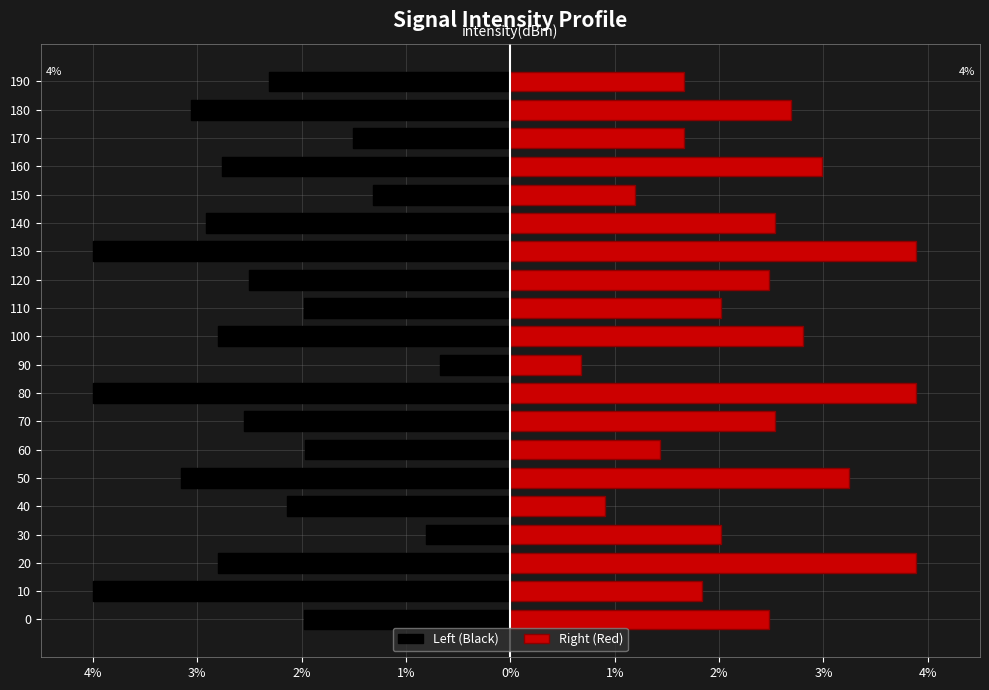

Between 80 and 160, which is larger?

160